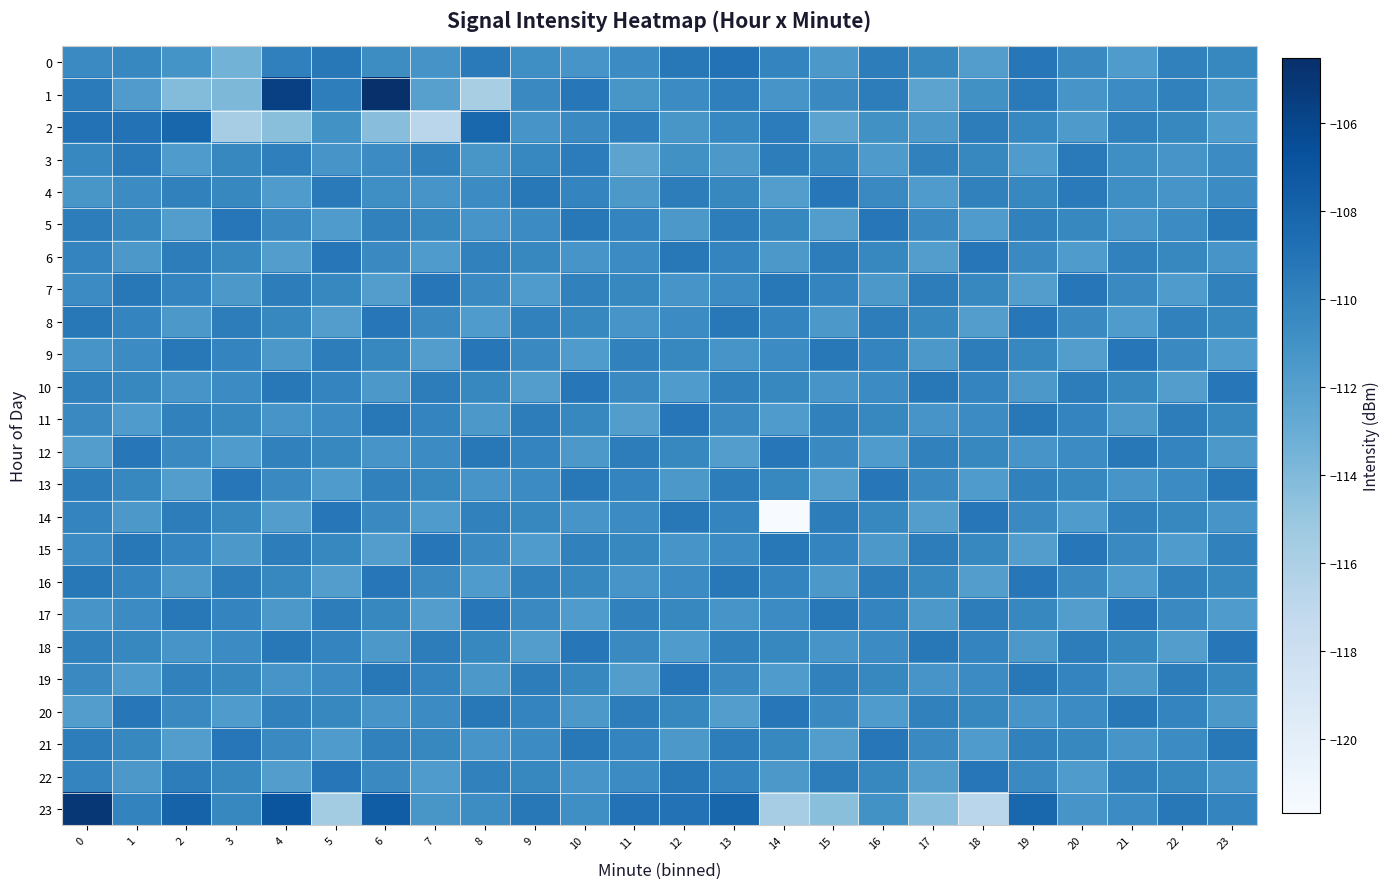

Reading left to right, list all the values displayed in this chart.

0: 0=-110.5	1=-110.2	2=-111.1	3=-113.4	4=-109.9	5=-109.3	6=-110.7	7=-111.2	8=-109.5	9=-110.8	10=-111.2	11=-110.5	12=-109.3	13=-108.9	14=-110.1	15=-111.5	16=-109.7	17=-110.3	18=-111.9	19=-109.2	20=-110.5	21=-111.7	22=-109.9	23=-110.3
1: 0=-109.5	1=-111.7	2=-114.1	3=-113.9	4=-105.6	5=-109.7	6=-104.5	7=-112.1	8=-115.8	9=-110.5	10=-109.2	11=-111.3	12=-110.6	13=-109.8	14=-111.2	15=-110.5	16=-109.7	17=-112.3	18=-110.9	19=-109.5	20=-111.2	21=-110.6	22=-109.9	23=-111.3
2: 0=-108.9	1=-108.9	2=-108.1	3=-115.7	4=-114.4	5=-111.0	6=-114.3	7=-116.8	8=-108.2	9=-111.2	10=-110.5	11=-109.8	12=-111.3	13=-110.2	14=-109.6	15=-112.3	16=-110.9	17=-111.5	18=-109.7	19=-110.2	20=-111.6	21=-109.9	22=-110.3	23=-111.7
3: 0=-110.2	1=-109.5	2=-111.7	3=-110.3	4=-109.8	5=-111.2	6=-110.6	7=-109.9	8=-111.3	9=-110.2	10=-109.6	11=-112.3	12=-110.9	13=-111.5	14=-109.7	15=-110.2	16=-111.6	17=-109.9	18=-110.3	19=-111.7	20=-109.5	21=-110.8	22=-111.2	23=-110.5
4: 0=-111.3	1=-110.6	2=-109.9	3=-110.3	4=-111.7	5=-109.5	6=-110.8	7=-111.2	8=-110.5	9=-109.3	10=-110.1	11=-111.5	12=-109.7	13=-110.3	14=-111.9	15=-109.2	16=-110.5	17=-111.7	18=-109.9	19=-110.3	20=-109.5	21=-110.8	22=-111.2	23=-110.5
5: 0=-109.7	1=-110.3	2=-111.9	3=-109.2	4=-110.5	5=-111.7	6=-109.9	7=-110.3	8=-111.2	9=-110.5	10=-109.3	11=-110.1	12=-111.5	13=-109.7	14=-110.3	15=-111.9	16=-109.2	17=-110.5	18=-111.7	19=-109.9	20=-110.3	21=-111.2	22=-110.5	23=-109.3
6: 0=-110.1	1=-111.5	2=-109.7	3=-110.3	4=-111.9	5=-109.2	6=-110.5	7=-111.7	8=-109.9	9=-110.3	10=-111.2	11=-110.5	12=-109.3	13=-110.1	14=-111.5	15=-109.7	16=-110.3	17=-111.9	18=-109.2	19=-110.5	20=-111.7	21=-109.9	22=-110.3	23=-111.2
7: 0=-110.5	1=-109.3	2=-110.1	3=-111.5	4=-109.7	5=-110.3	6=-111.9	7=-109.2	8=-110.5	9=-111.7	10=-109.9	11=-110.3	12=-111.2	13=-110.5	14=-109.3	15=-110.1	16=-111.5	17=-109.7	18=-110.3	19=-111.9	20=-109.2	21=-110.5	22=-111.7	23=-109.9
8: 0=-109.3	1=-110.1	2=-111.5	3=-109.7	4=-110.3	5=-111.9	6=-109.2	7=-110.5	8=-111.7	9=-109.9	10=-110.3	11=-111.2	12=-110.5	13=-109.3	14=-110.1	15=-111.5	16=-109.7	17=-110.3	18=-111.9	19=-109.2	20=-110.5	21=-111.7	22=-109.9	23=-110.3
9: 0=-111.2	1=-110.5	2=-109.3	3=-110.1	4=-111.5	5=-109.7	6=-110.3	7=-111.9	8=-109.2	9=-110.5	10=-111.7	11=-109.9	12=-110.3	13=-111.2	14=-110.5	15=-109.3	16=-110.1	17=-111.5	18=-109.7	19=-110.3	20=-111.9	21=-109.2	22=-110.5	23=-111.7
10: 0=-109.9	1=-110.3	2=-111.2	3=-110.5	4=-109.3	5=-110.1	6=-111.5	7=-109.7	8=-110.3	9=-111.9	10=-109.2	11=-110.5	12=-111.7	13=-109.9	14=-110.3	15=-111.2	16=-110.5	17=-109.3	18=-110.1	19=-111.5	20=-109.7	21=-110.3	22=-111.9	23=-109.2
11: 0=-110.5	1=-111.7	2=-109.9	3=-110.3	4=-111.2	5=-110.5	6=-109.3	7=-110.1	8=-111.5	9=-109.7	10=-110.3	11=-111.9	12=-109.2	13=-110.5	14=-111.7	15=-109.9	16=-110.3	17=-111.2	18=-110.5	19=-109.3	20=-110.1	21=-111.5	22=-109.7	23=-110.3
12: 0=-111.9	1=-109.2	2=-110.5	3=-111.7	4=-109.9	5=-110.3	6=-111.2	7=-110.5	8=-109.3	9=-110.1	10=-111.5	11=-109.7	12=-110.3	13=-111.9	14=-109.2	15=-110.5	16=-111.7	17=-109.9	18=-110.3	19=-111.2	20=-110.5	21=-109.3	22=-110.1	23=-111.5
13: 0=-109.7	1=-110.3	2=-111.9	3=-109.2	4=-110.5	5=-111.7	6=-109.9	7=-110.3	8=-111.2	9=-110.5	10=-109.3	11=-110.1	12=-111.5	13=-109.7	14=-110.3	15=-111.9	16=-109.2	17=-110.5	18=-111.7	19=-109.9	20=-110.3	21=-111.2	22=-110.5	23=-109.3
14: 0=-110.1	1=-111.5	2=-109.7	3=-110.3	4=-111.9	5=-109.2	6=-110.5	7=-111.7	8=-109.9	9=-110.3	10=-111.2	11=-110.5	12=-109.3	13=-110.1	14=-121.7	15=-109.7	16=-110.3	17=-111.9	18=-109.2	19=-110.5	20=-111.7	21=-109.9	22=-110.3	23=-111.2
15: 0=-110.5	1=-109.3	2=-110.1	3=-111.5	4=-109.7	5=-110.3	6=-111.9	7=-109.2	8=-110.5	9=-111.7	10=-109.9	11=-110.3	12=-111.2	13=-110.5	14=-109.3	15=-110.1	16=-111.5	17=-109.7	18=-110.3	19=-111.9	20=-109.2	21=-110.5	22=-111.7	23=-109.9
16: 0=-109.3	1=-110.1	2=-111.5	3=-109.7	4=-110.3	5=-111.9	6=-109.2	7=-110.5	8=-111.7	9=-109.9	10=-110.3	11=-111.2	12=-110.5	13=-109.3	14=-110.1	15=-111.5	16=-109.7	17=-110.3	18=-111.9	19=-109.2	20=-110.5	21=-111.7	22=-109.9	23=-110.3
17: 0=-111.2	1=-110.5	2=-109.3	3=-110.1	4=-111.5	5=-109.7	6=-110.3	7=-111.9	8=-109.2	9=-110.5	10=-111.7	11=-109.9	12=-110.3	13=-111.2	14=-110.5	15=-109.3	16=-110.1	17=-111.5	18=-109.7	19=-110.3	20=-111.9	21=-109.2	22=-110.5	23=-111.7
18: 0=-109.9	1=-110.3	2=-111.2	3=-110.5	4=-109.3	5=-110.1	6=-111.5	7=-109.7	8=-110.3	9=-111.9	10=-109.2	11=-110.5	12=-111.7	13=-109.9	14=-110.3	15=-111.2	16=-110.5	17=-109.3	18=-110.1	19=-111.5	20=-109.7	21=-110.3	22=-111.9	23=-109.2
19: 0=-110.5	1=-111.7	2=-109.9	3=-110.3	4=-111.2	5=-110.5	6=-109.3	7=-110.1	8=-111.5	9=-109.7	10=-110.3	11=-111.9	12=-109.2	13=-110.5	14=-111.7	15=-109.9	16=-110.3	17=-111.2	18=-110.5	19=-109.3	20=-110.1	21=-111.5	22=-109.7	23=-110.3
20: 0=-111.9	1=-109.2	2=-110.5	3=-111.7	4=-109.9	5=-110.3	6=-111.2	7=-110.5	8=-109.3	9=-110.1	10=-111.5	11=-109.7	12=-110.3	13=-111.9	14=-109.2	15=-110.5	16=-111.7	17=-109.9	18=-110.3	19=-111.2	20=-110.5	21=-109.3	22=-110.1	23=-111.5
21: 0=-109.7	1=-110.3	2=-111.9	3=-109.2	4=-110.5	5=-111.7	6=-109.9	7=-110.3	8=-111.2	9=-110.5	10=-109.3	11=-110.1	12=-111.5	13=-109.7	14=-110.3	15=-111.9	16=-109.2	17=-110.5	18=-111.7	19=-109.9	20=-110.3	21=-111.2	22=-110.5	23=-109.3
22: 0=-110.1	1=-111.5	2=-109.7	3=-110.3	4=-111.9	5=-109.2	6=-110.5	7=-111.7	8=-109.9	9=-110.3	10=-111.2	11=-110.5	12=-109.3	13=-110.1	14=-111.5	15=-109.7	16=-110.3	17=-111.9	18=-109.2	19=-110.5	20=-111.7	21=-109.9	22=-110.3	23=-111.2
23: 0=-105.0	1=-110.0	2=-107.9	3=-110.3	4=-107.0	5=-115.6	6=-107.5	7=-111.3	8=-110.7	9=-109.3	10=-110.8	11=-108.9	12=-108.9	13=-108.1	14=-115.7	15=-114.4	16=-111.0	17=-114.3	18=-116.8	19=-108.2	20=-111.2	21=-110.5	22=-109.3	23=-110.1